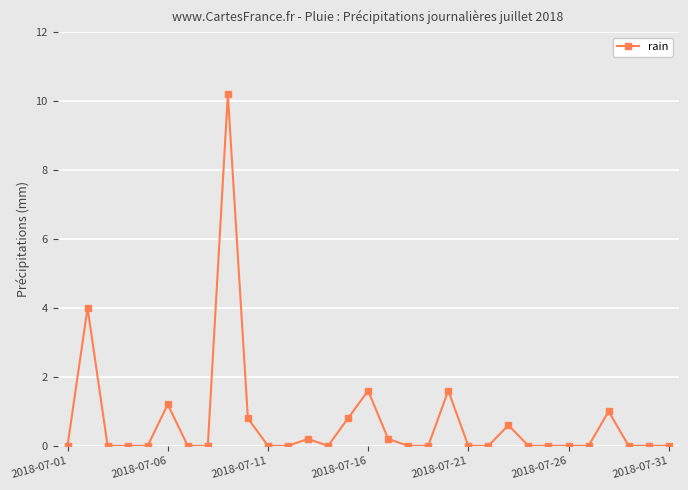

True or false: there are more than 0 points higher than both neighbors.

True